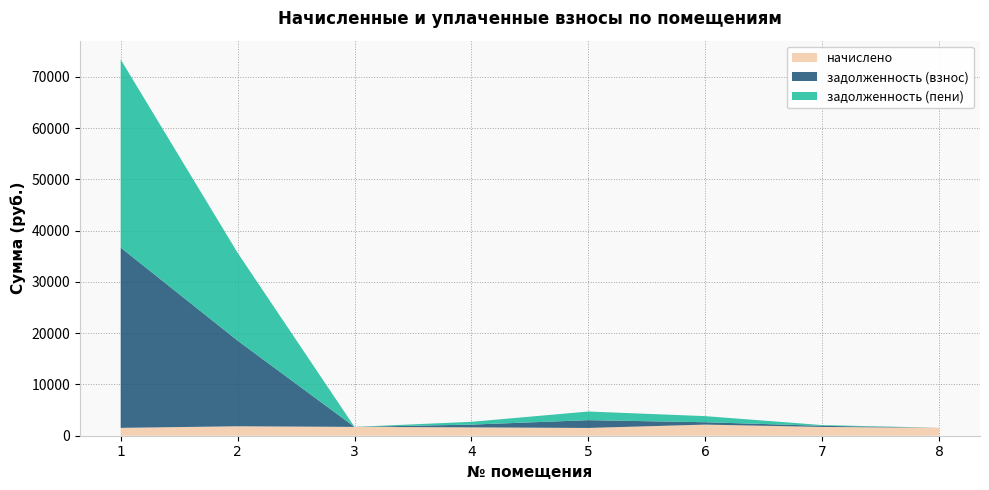

Reading left to right, what are all the values shown in this chart?

начислено: 1532.4	1842.5	1723.0	1627.7	1517.7	2166.6	1712.0	1554.4
задолженность (взнос): 35163.6	16710.2	0.0	542.6	1517.7	465.4	220.2	0.0
задолженность (пени): 36696.0	17131.8	0.0	542.6	1686.8	1187.5	144.5	0.0